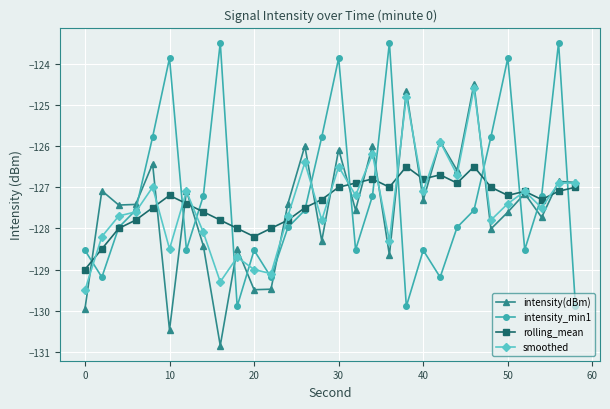

How many categories are shown in the chart?

30